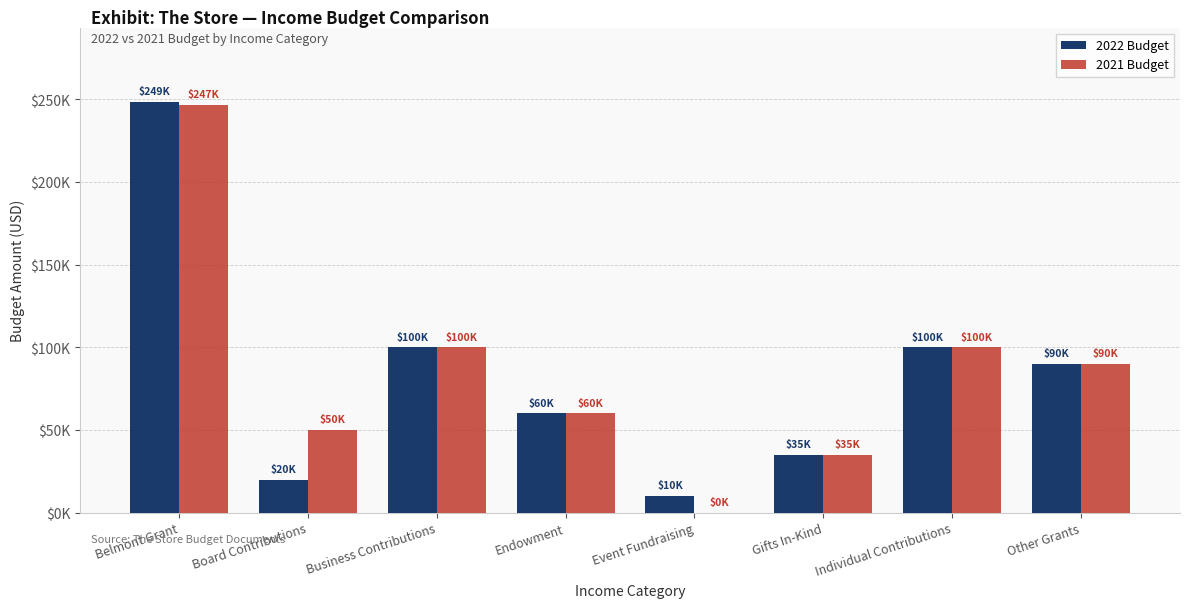

What position from the left is Gifts In-Kind?

6